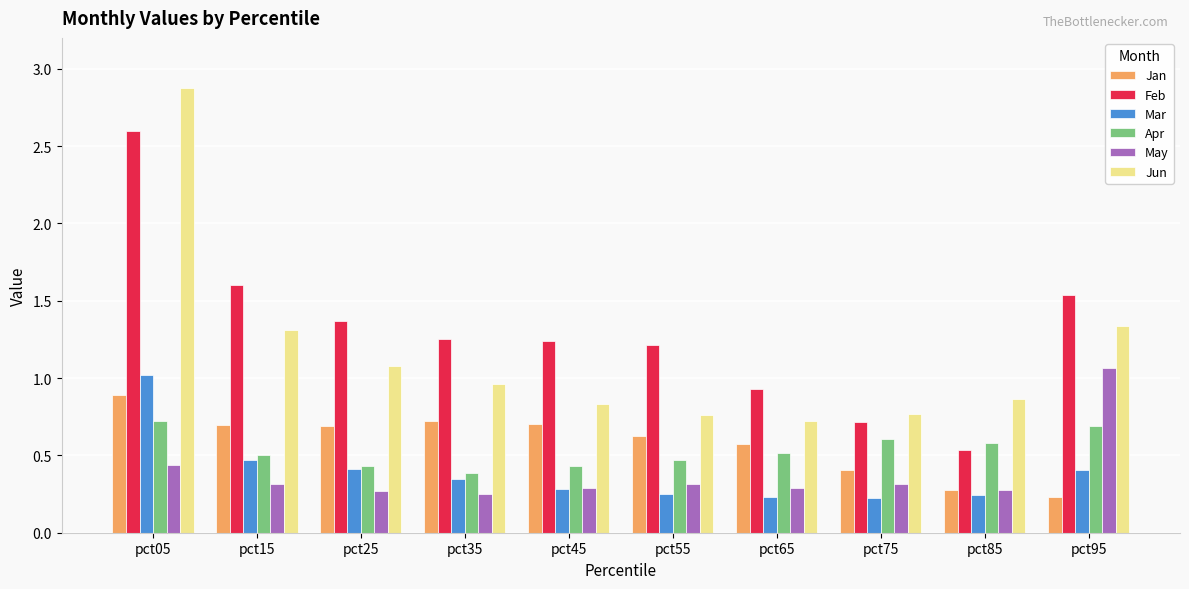

At which label does Jun reach its peak?

pct05